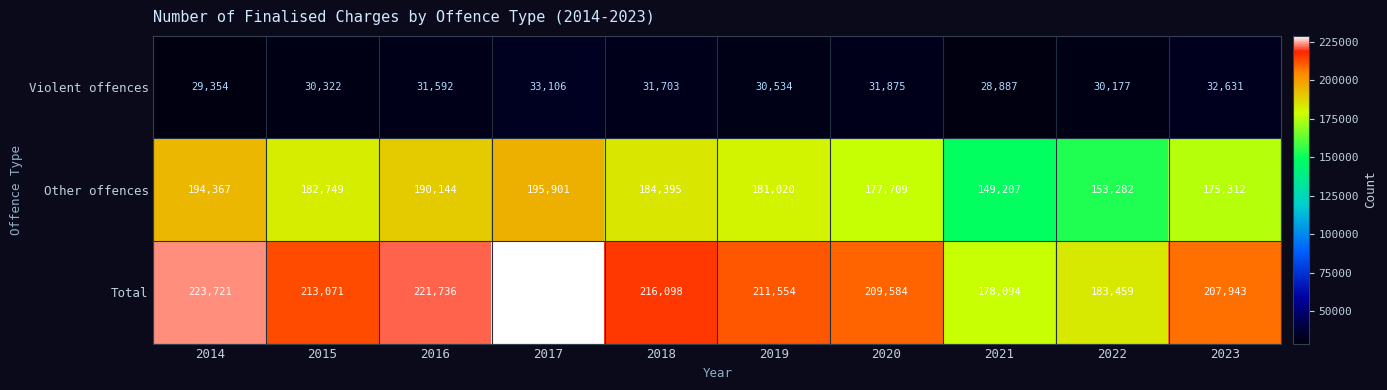

Count the number of data series in this chart.

3